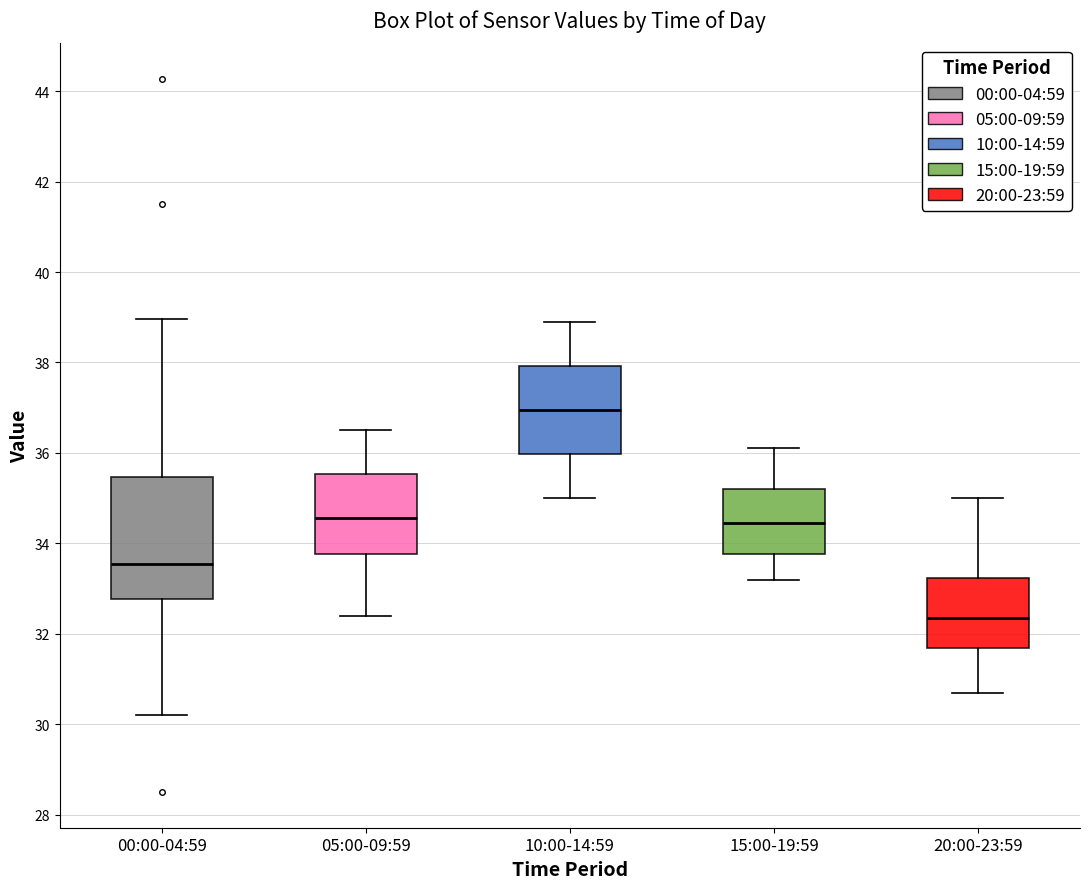

Which box's median line is the highest?

10:00-14:59